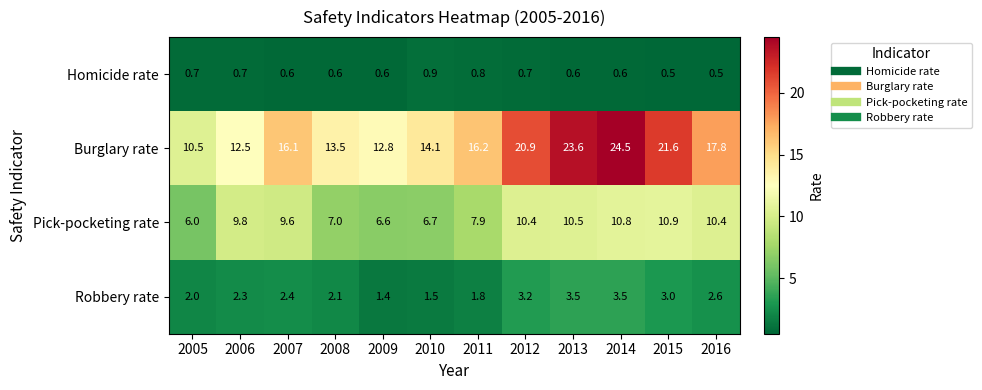

True or false: Robbery rate has a value of 2.3 at 2006.

True